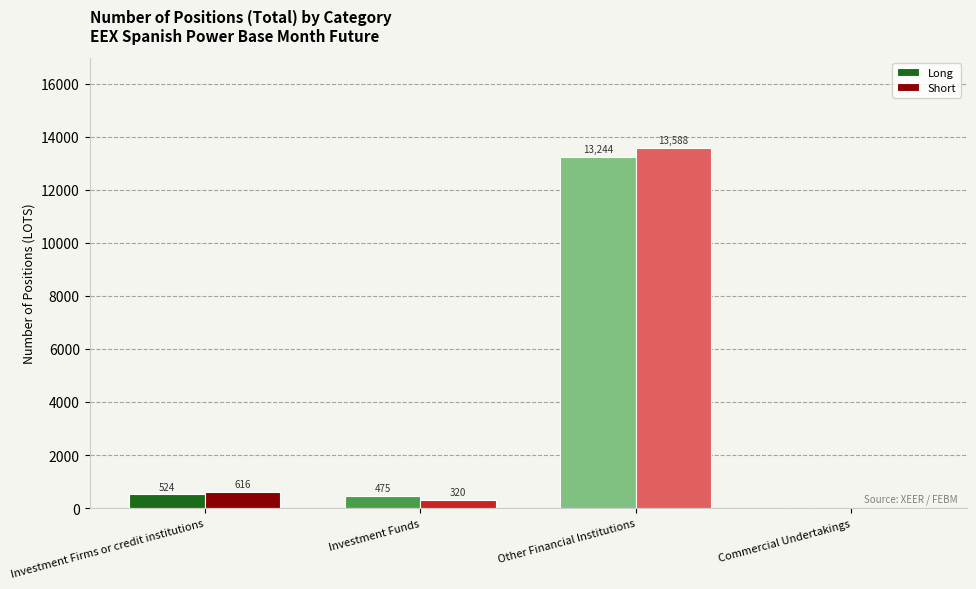

Which series changed the most between Investment Firms or credit institutions and Other Financial Institutions?

Short